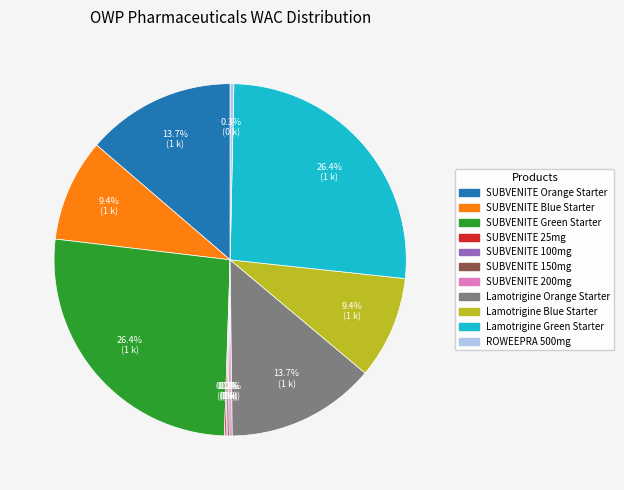

Is the sum of SUBVENITE Orange Starter and Lamotrigine Blue Starter greater than half?

No